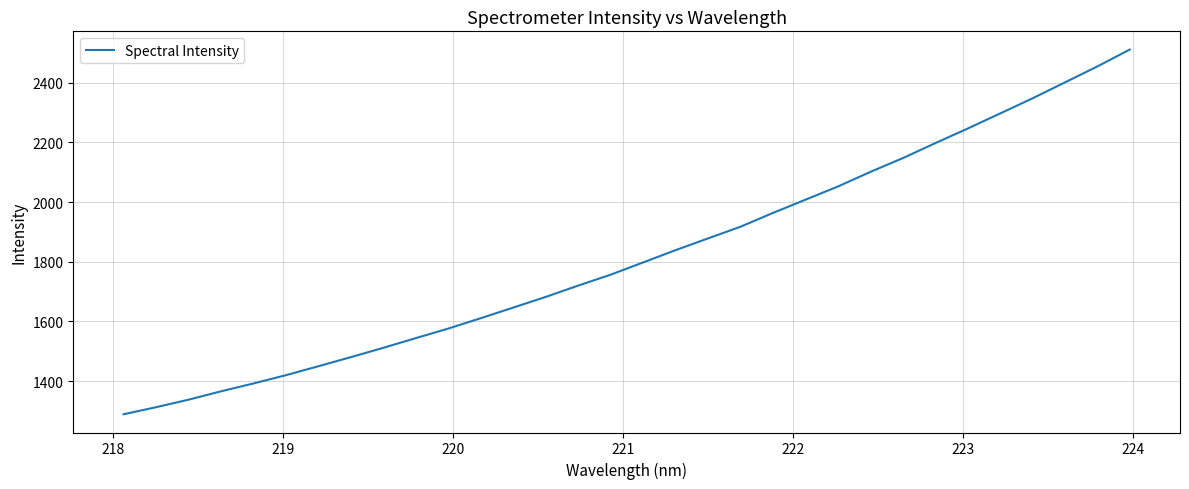

What is the difference between the maximum and minimum values?

1222.4